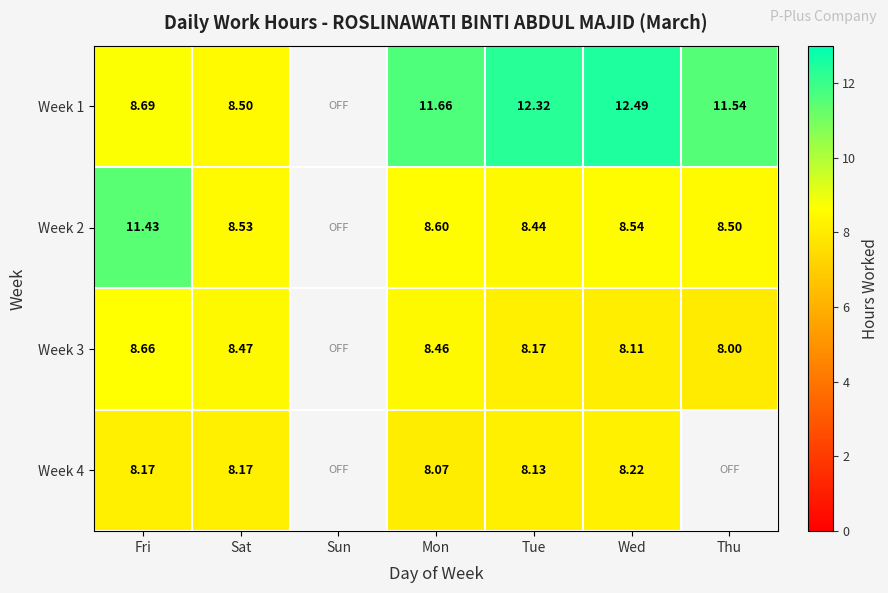

Is the value of Week 1 at Mon greater than the value of Week 2 at Thu?

Yes